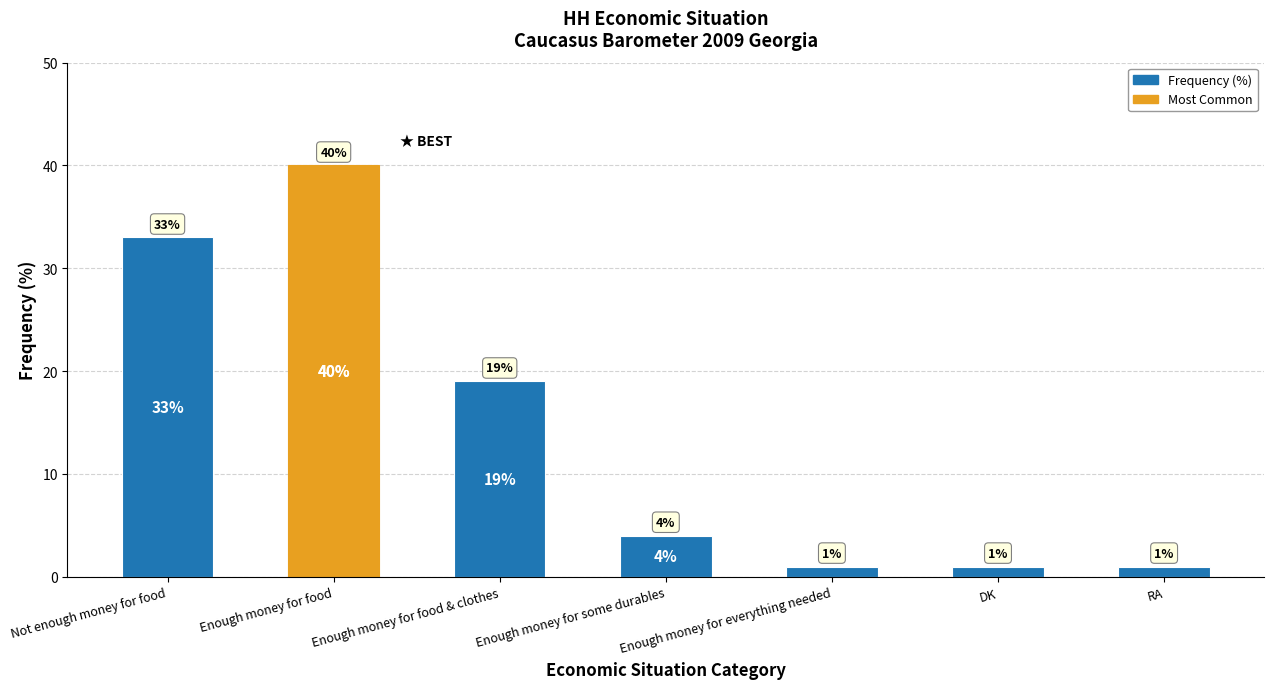

What is the change in value from Enough money for food to Enough money for everything needed?

-39